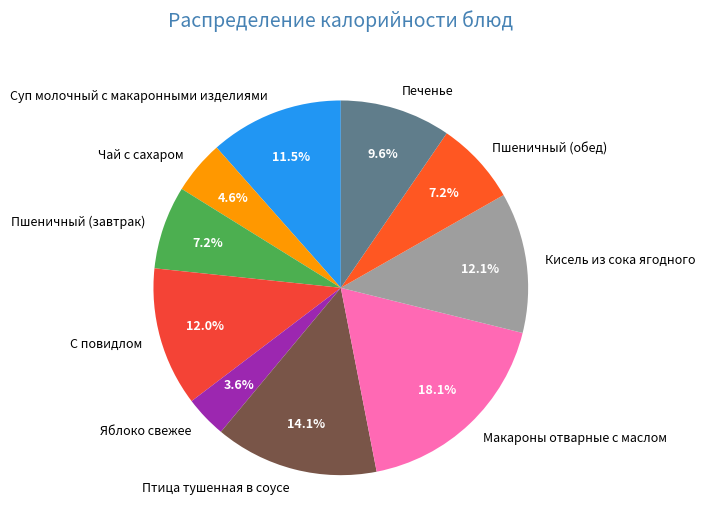

Between Чай с сахаром and Кисель из сока ягодного, which is larger?

Кисель из сока ягодного